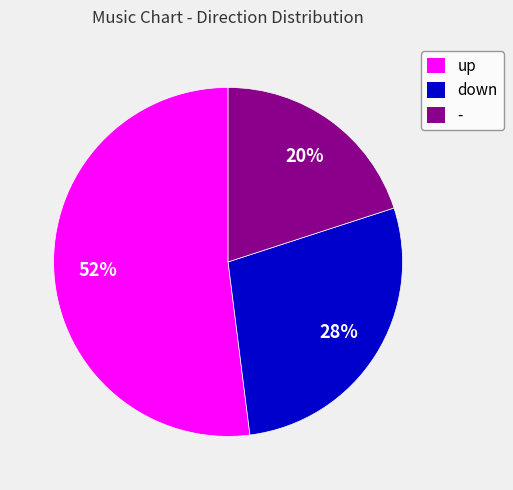

What is the largest slice in the pie chart?

up